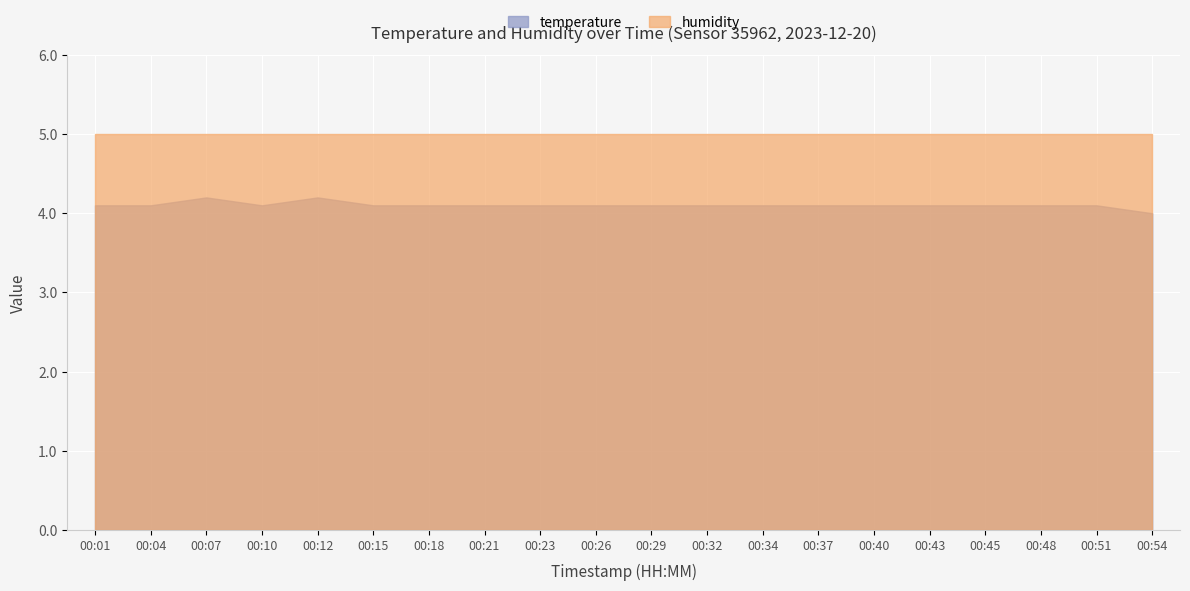

At which category does the data reach its first local peak?

00:07